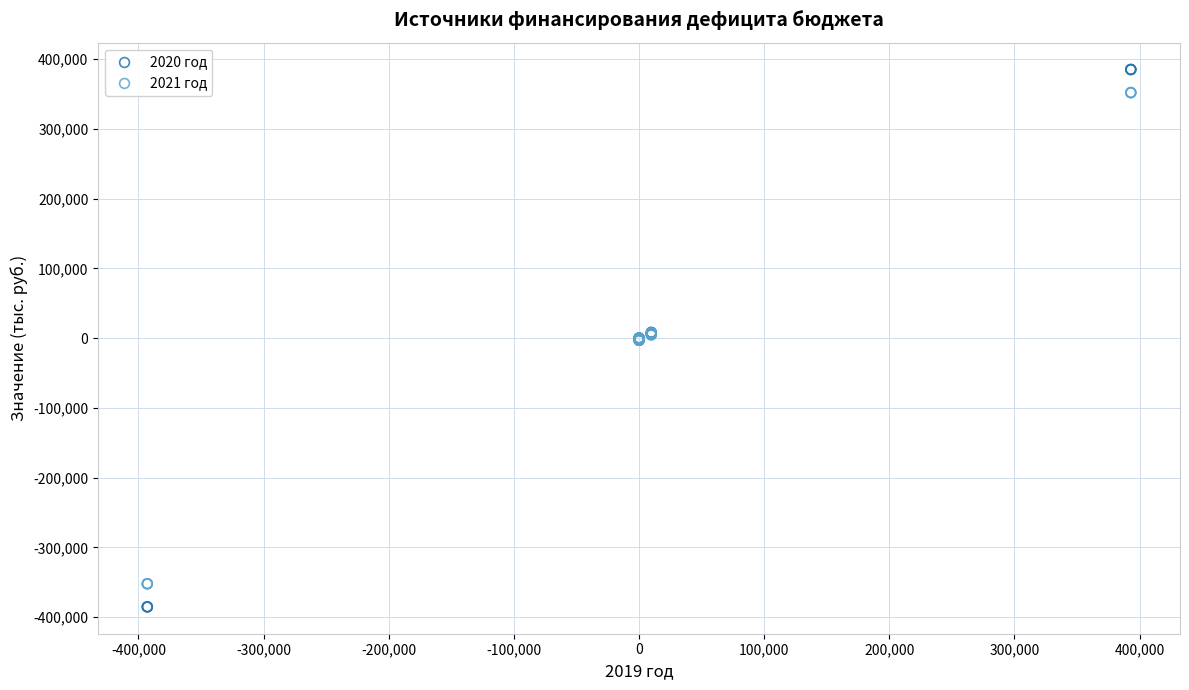

What is the X range (max minus min) for the scatter plot?

785911.2